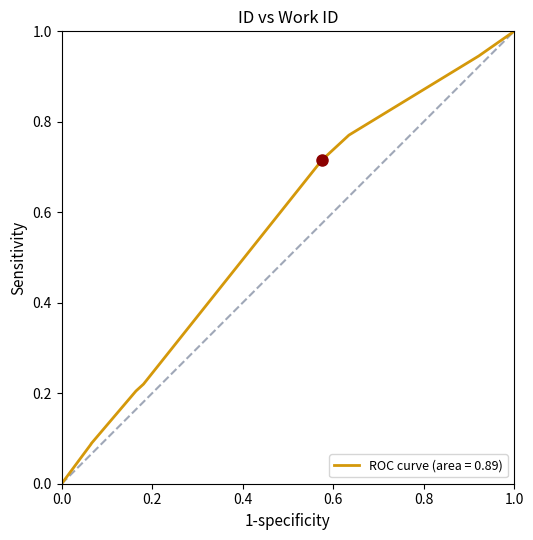

What is the difference between the maximum and minimum values?

1.0